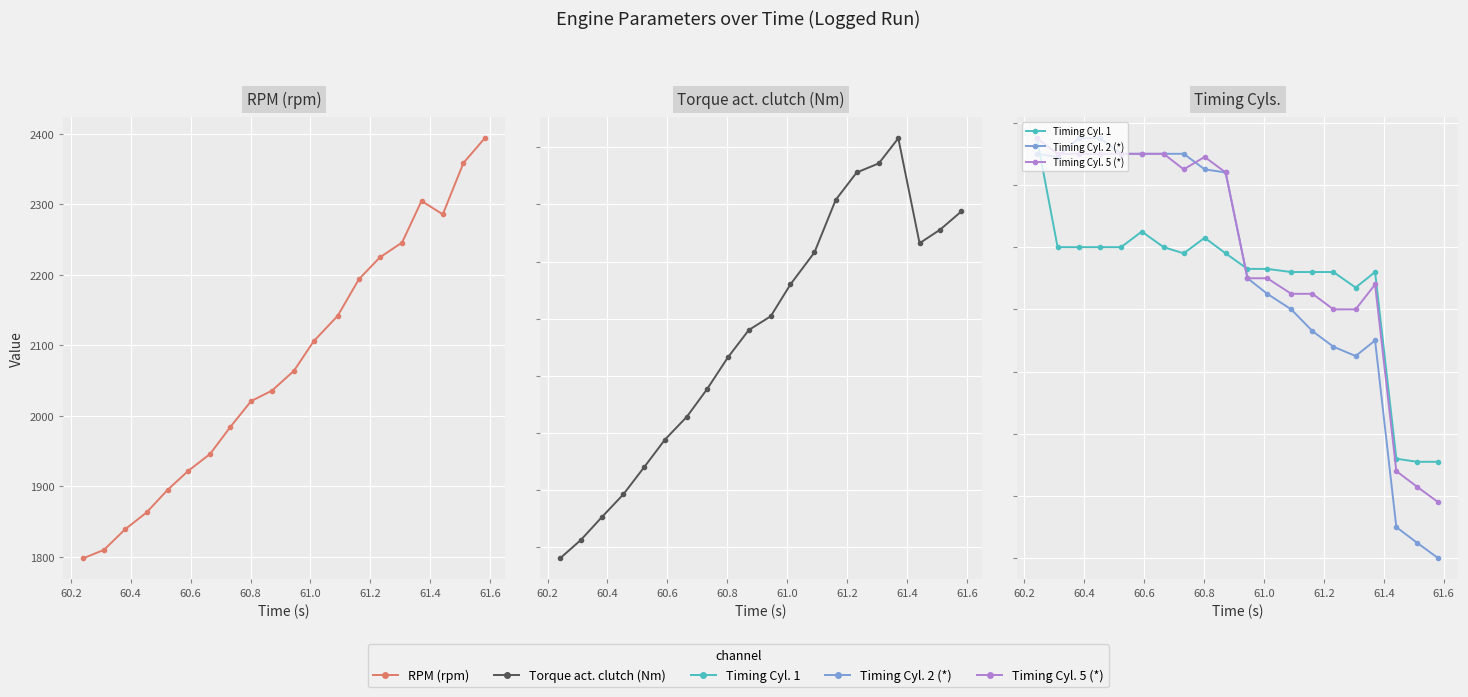

What is the difference between the maximum and minimum values in the Torque act. clutch (Nm) series?

184.0